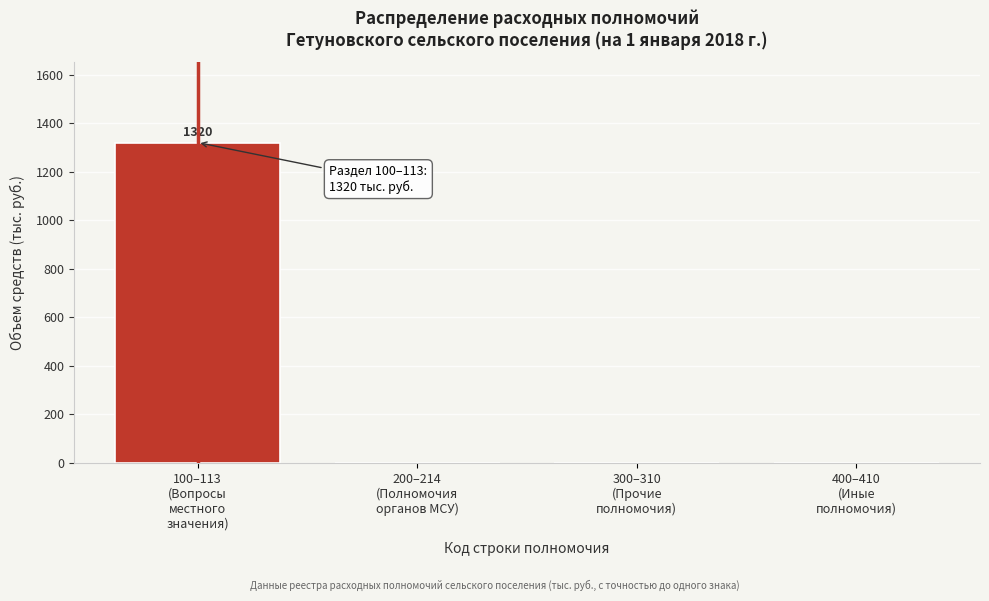

What is the sum of all values?

1320